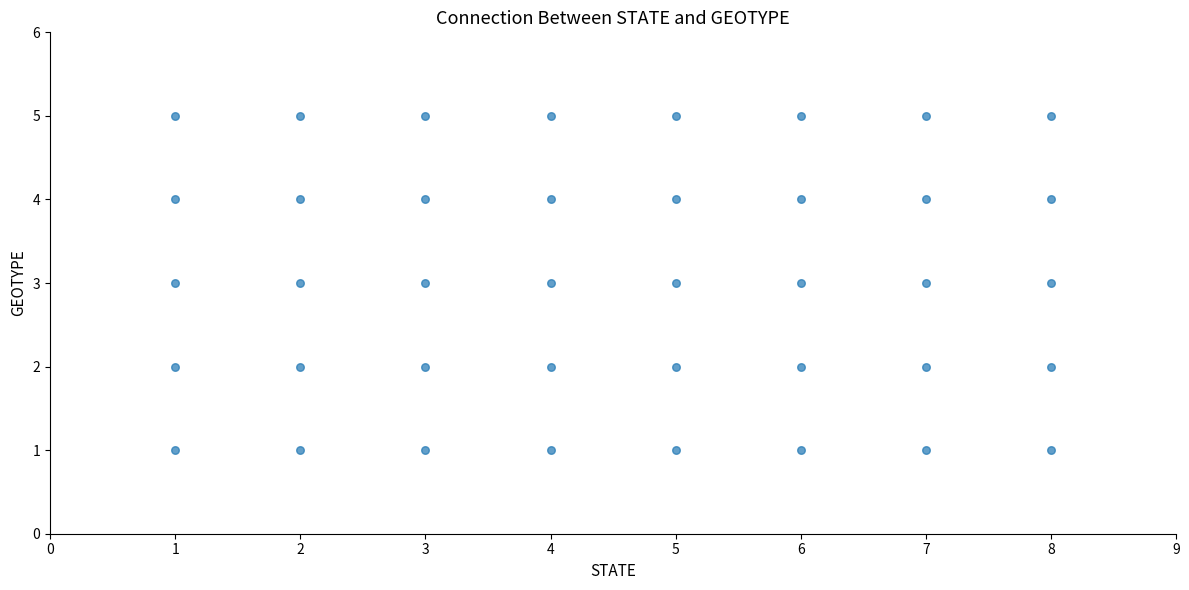

What is the range of X values (max minus min)?

7